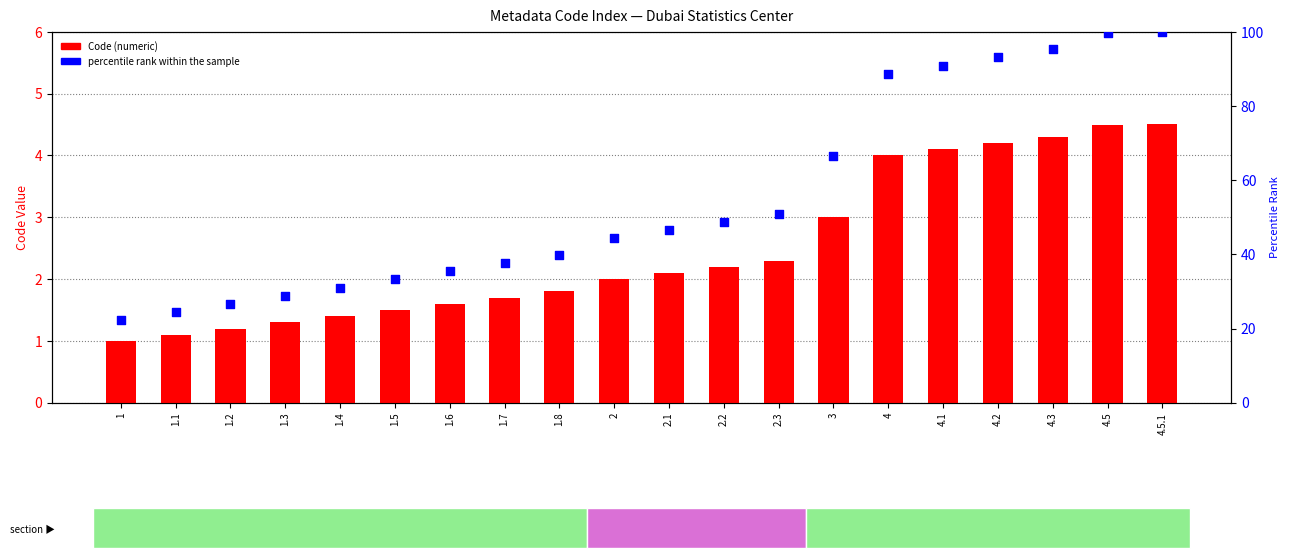

What is the total value across all series at 1.1?

25.5